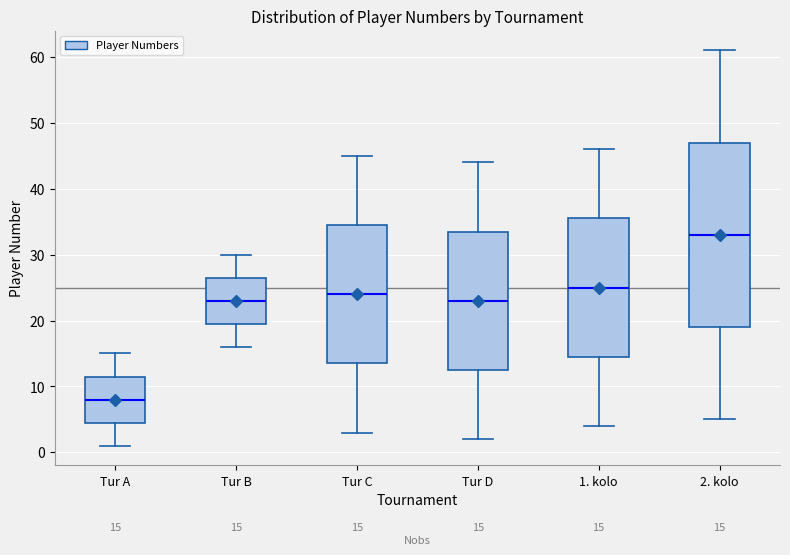

Which box's median line is the highest?

2. kolo